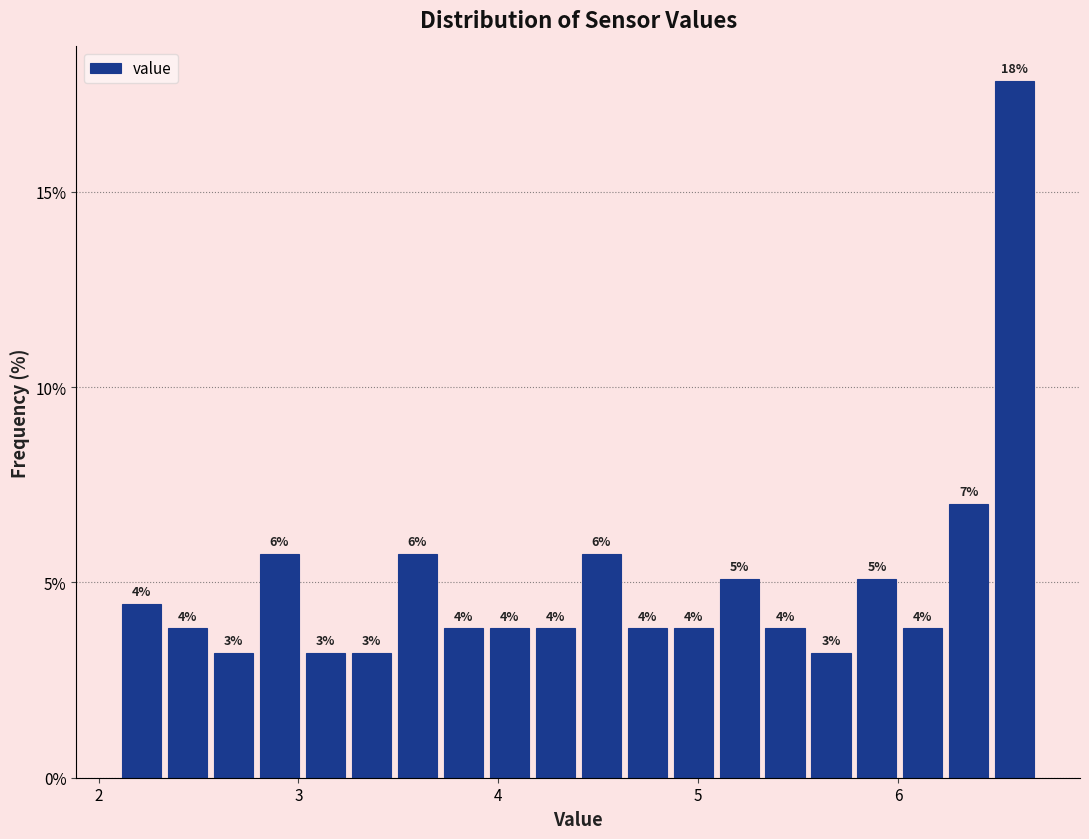

Read against the x-axis, roughly where is the centre of the tallest bar?

6.6